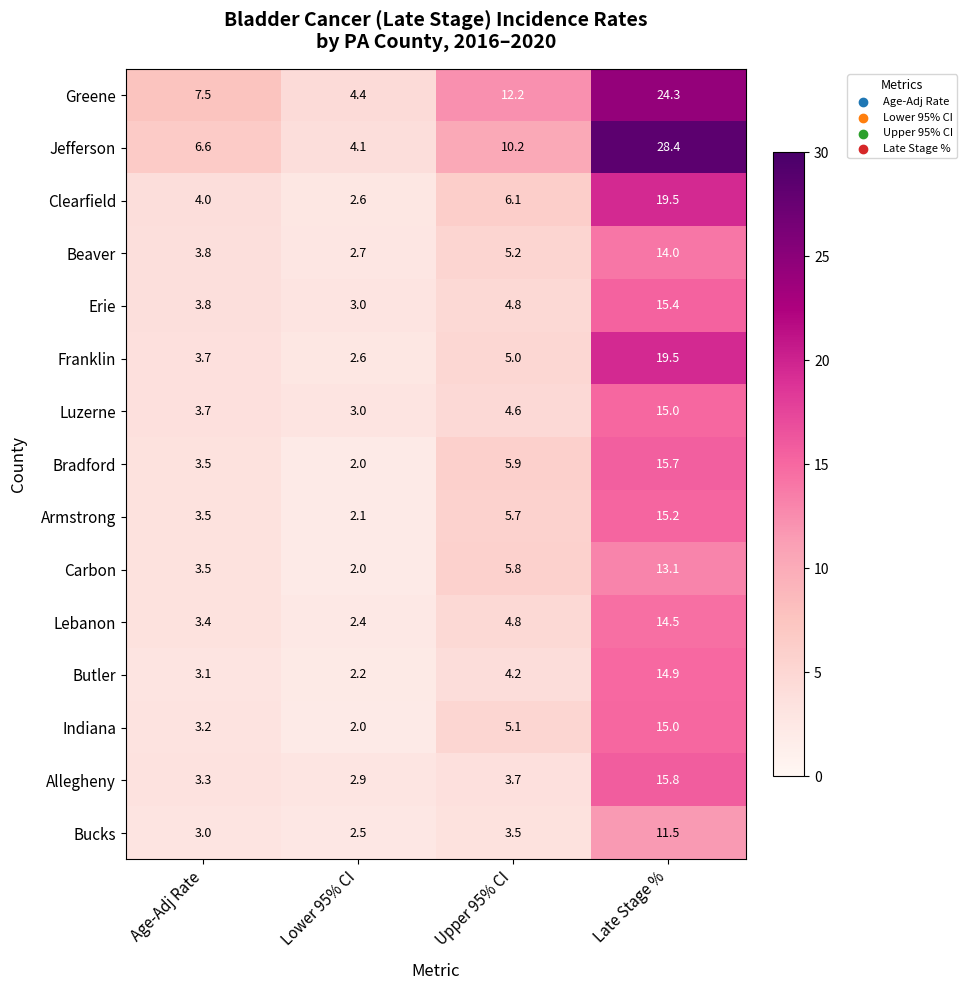

Which series changed the most between Lower 95% CI and Upper 95% CI?

Greene